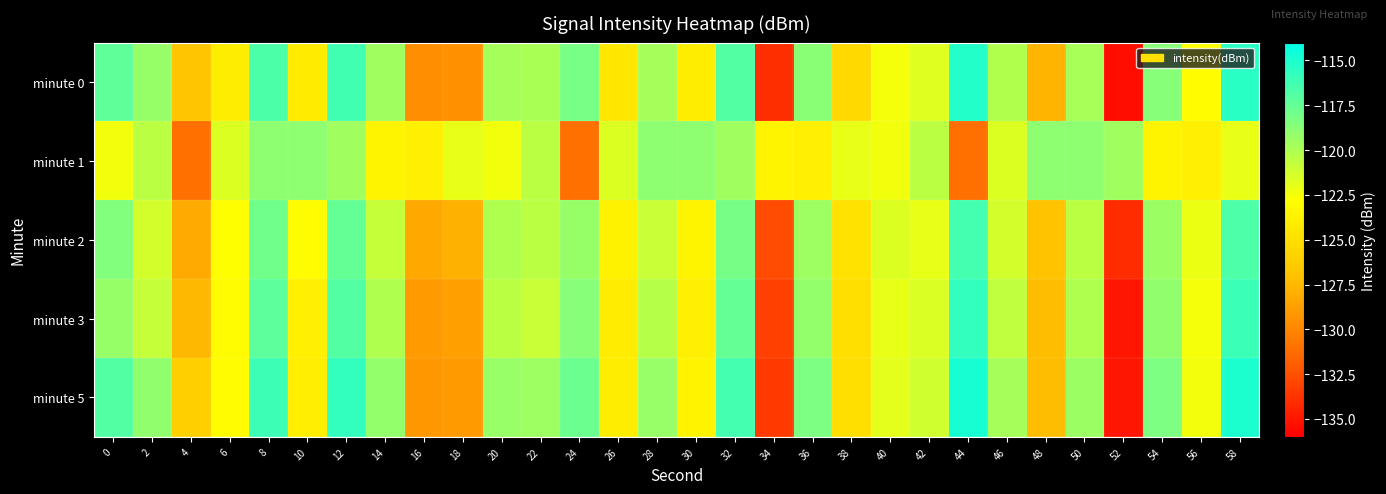

What is the spread (max minus min) of values at 14?

4.4